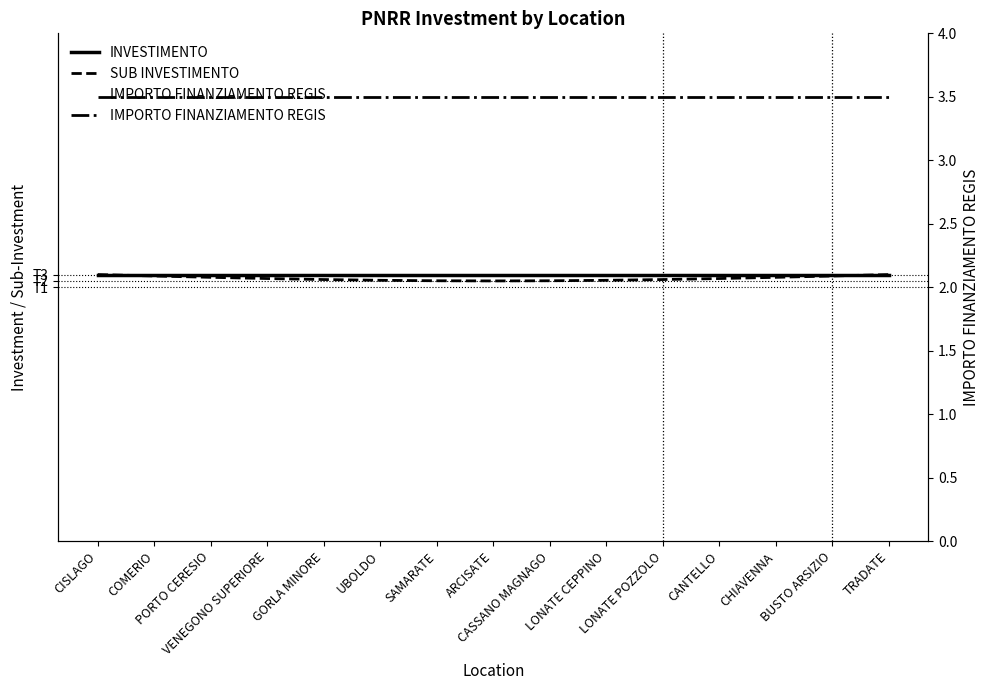

In SUB INVESTIMENTO, how many points are lower than both neighbors (excluding endpoints)?

1